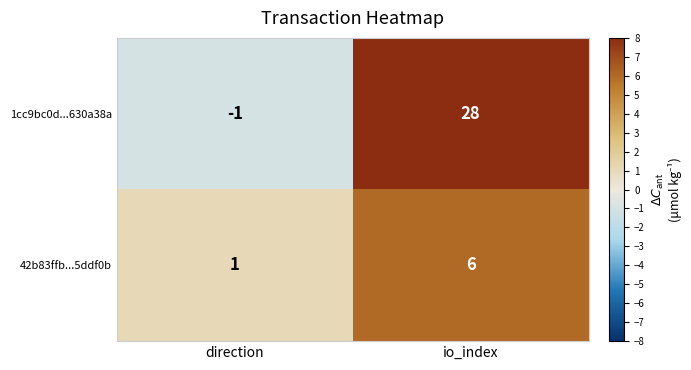

How many negative values does the 1cc9bc0d...630a38a series have?

1